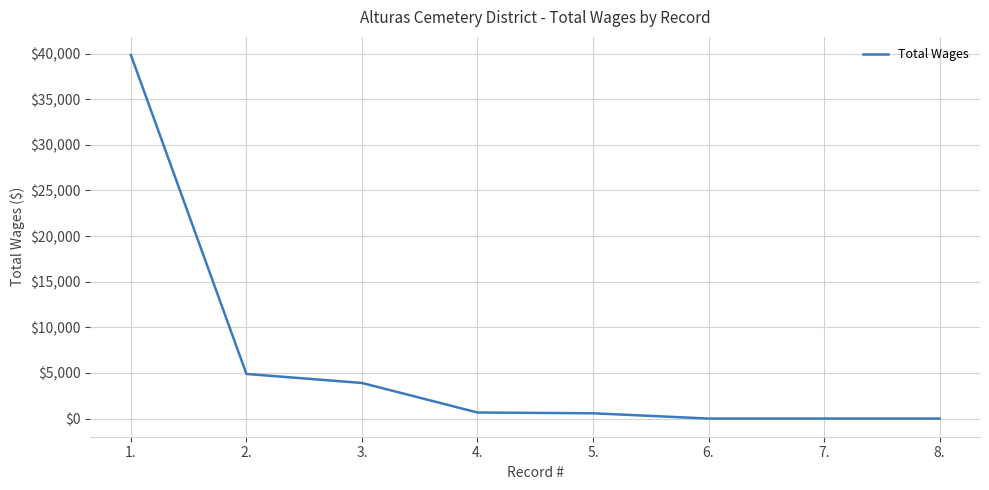

True or false: the data has more than 2 interior local peaks.

False